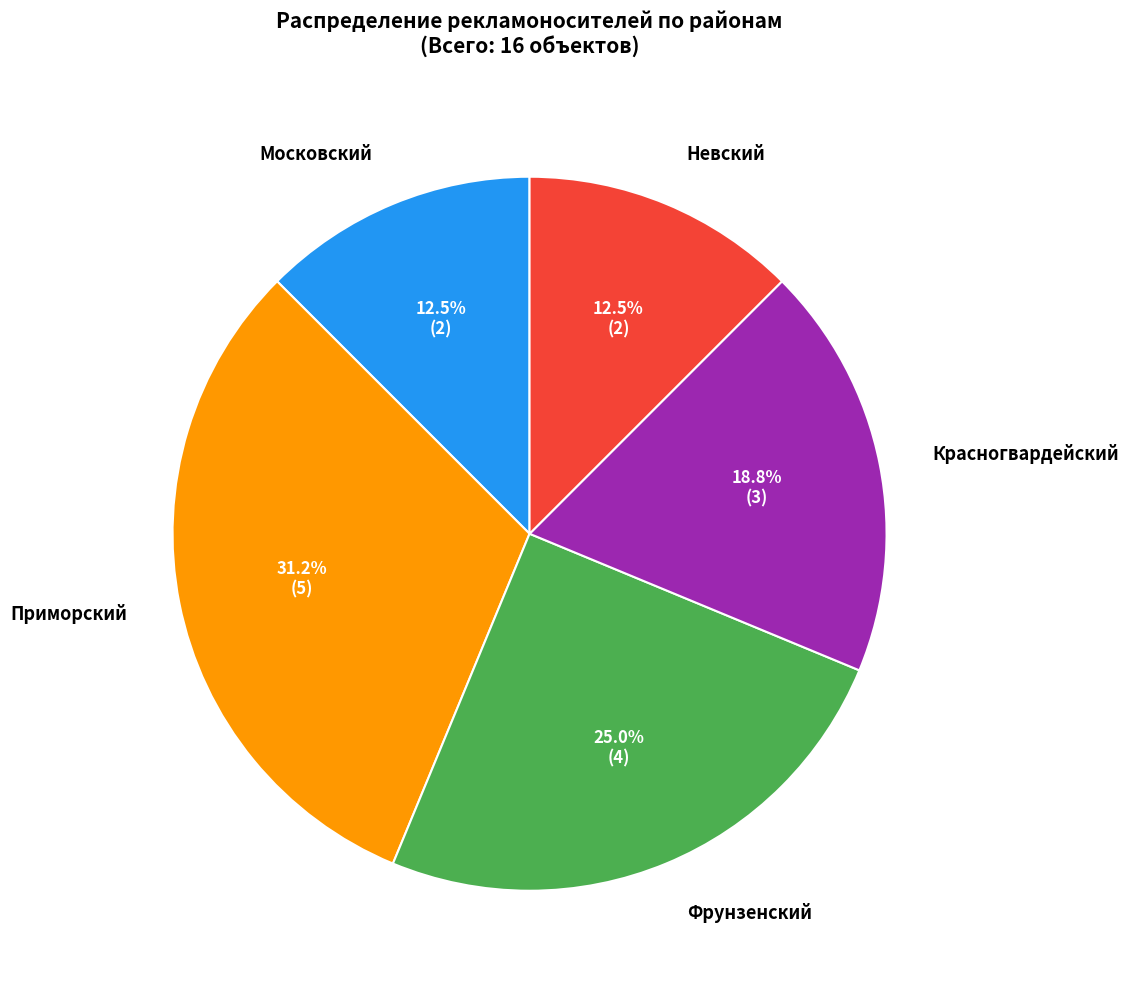

Is it true that Приморский is 31% of the pie?

True